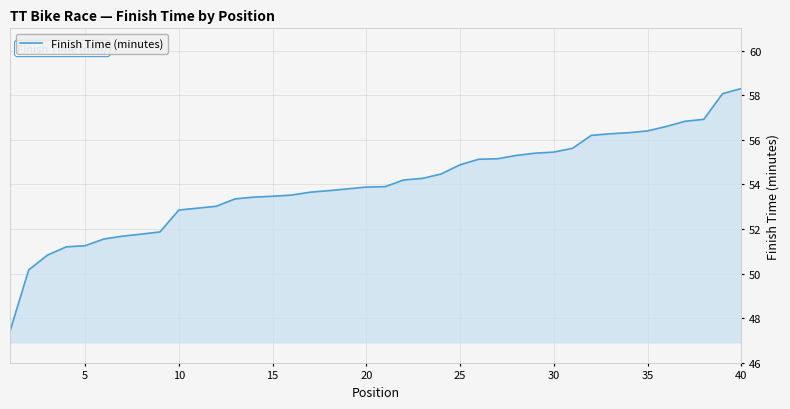

How many distinct data groups are displayed?

1